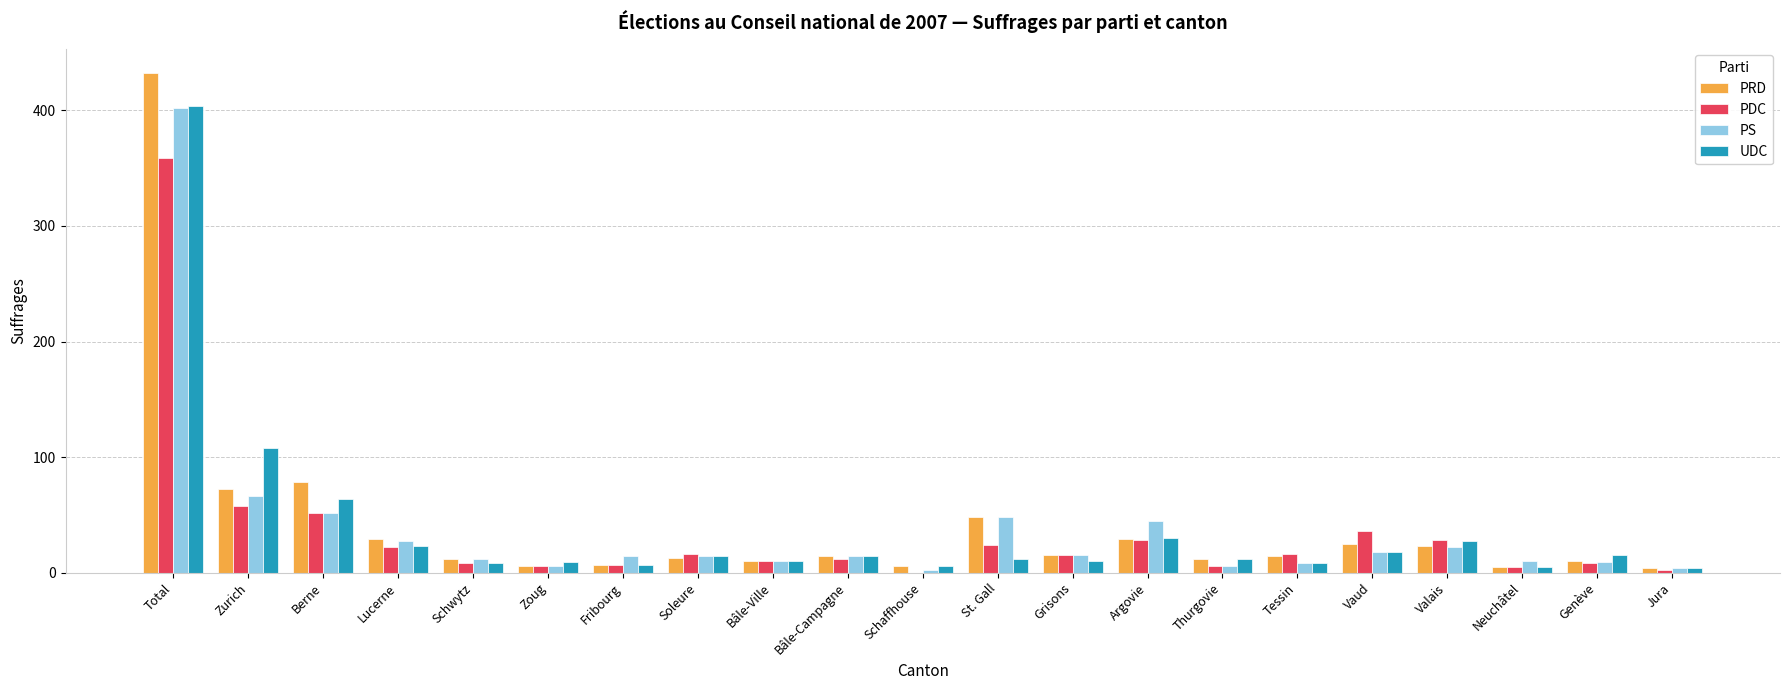

What is the sum of all PDC values?

718